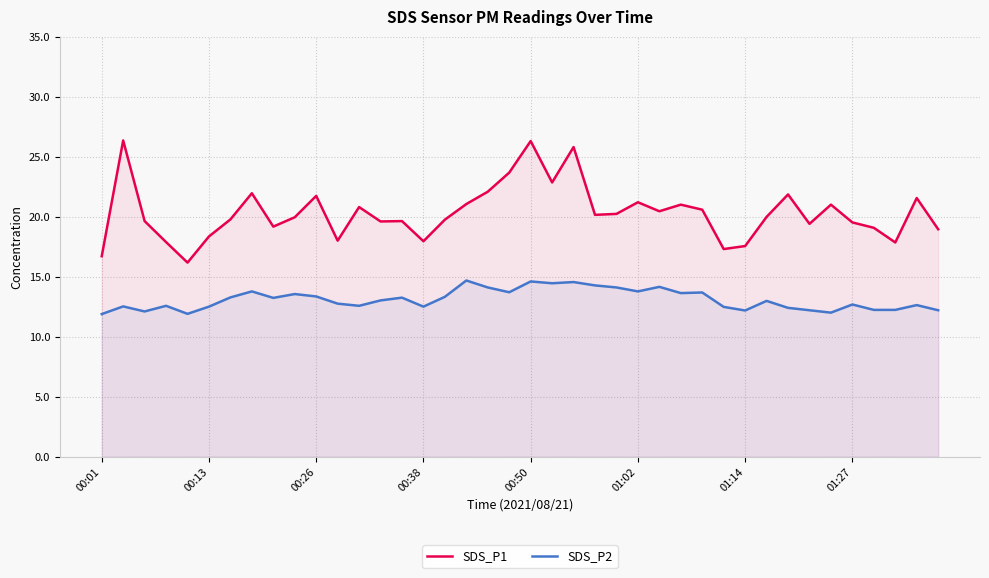

What is the sum of all SDS_P2 values?

523.9